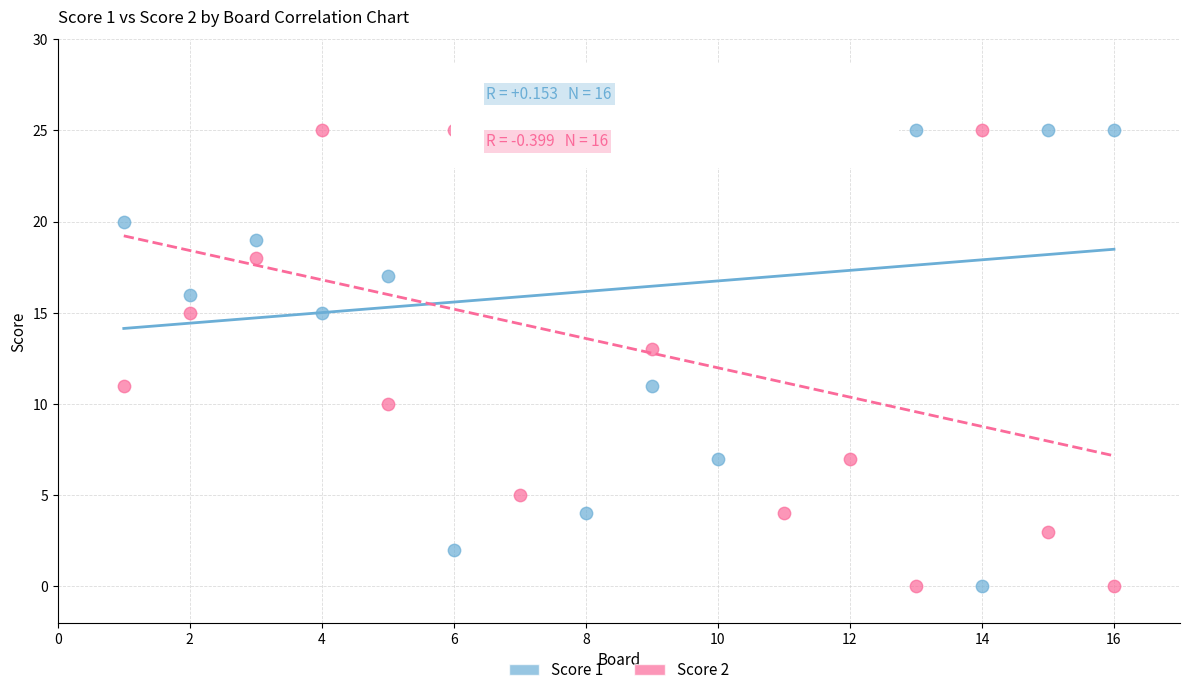

Across all data points, what is the range of X values (max minus min)?

15